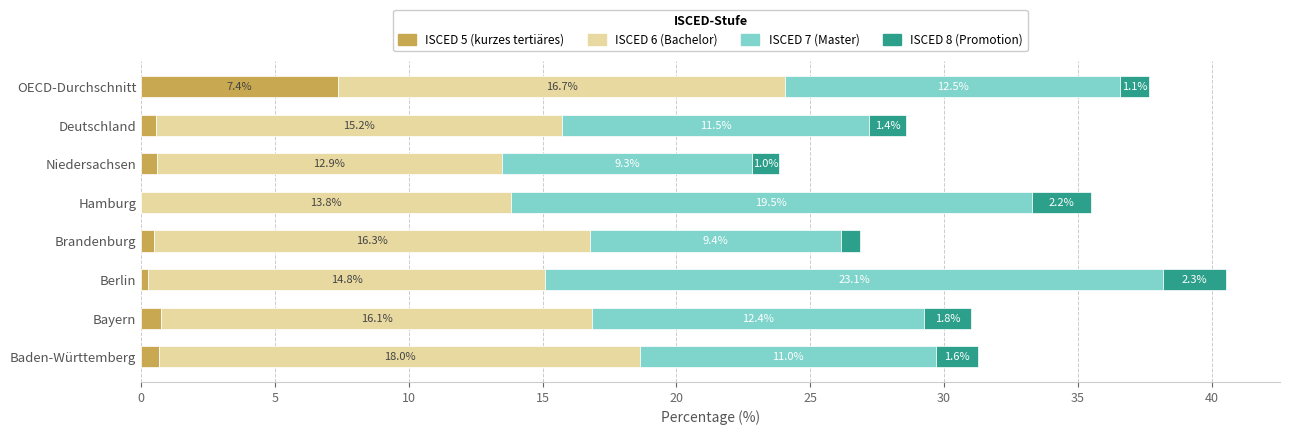

Which category has the highest value in the ISCED 5 (kurzes tertiäres) series?

OECD-Durchschnitt